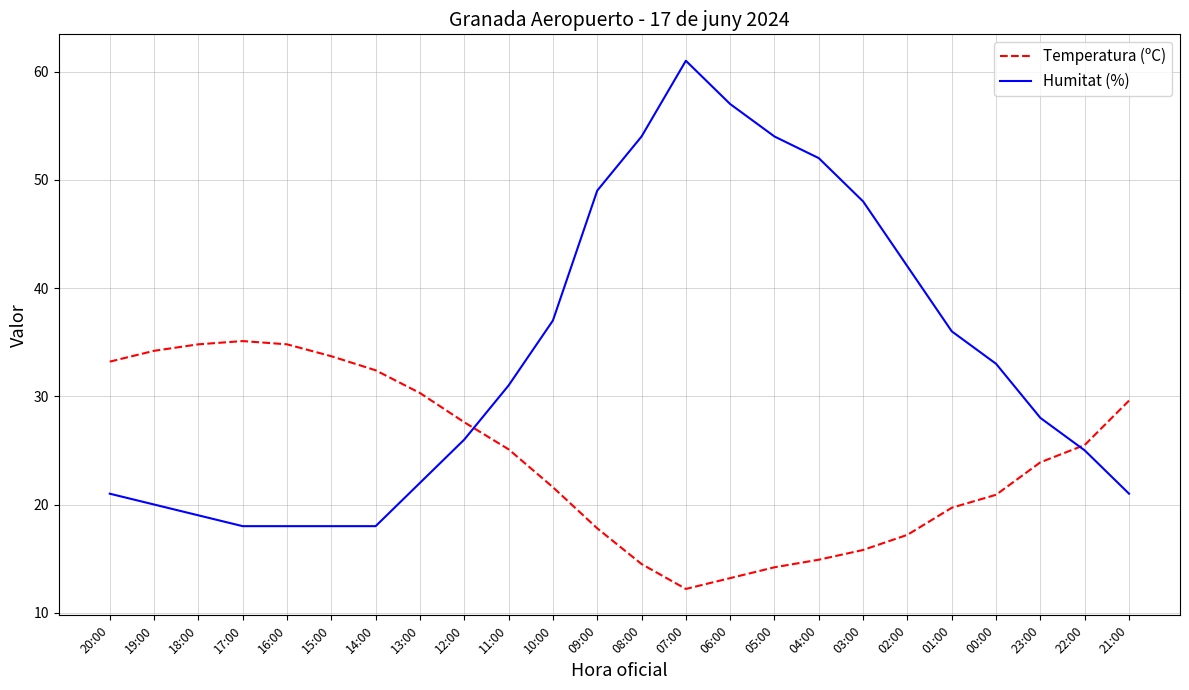

What is the total value across all series at 02:00?

59.2